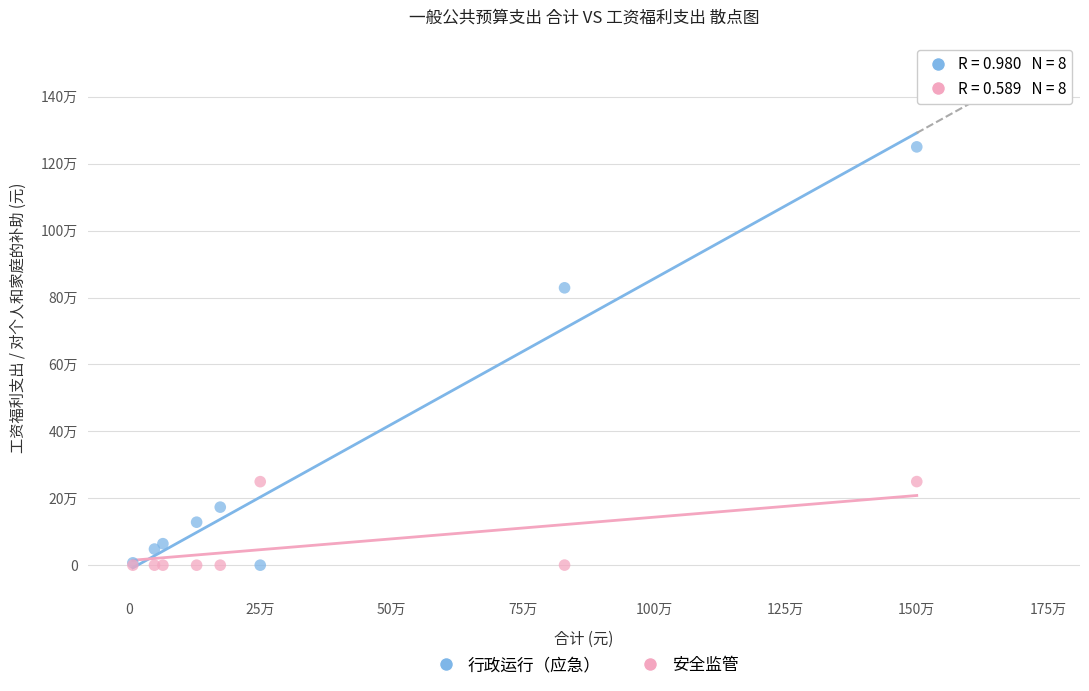

What are all the series names shown in the legend?

行政运行（应急）, 安全监管